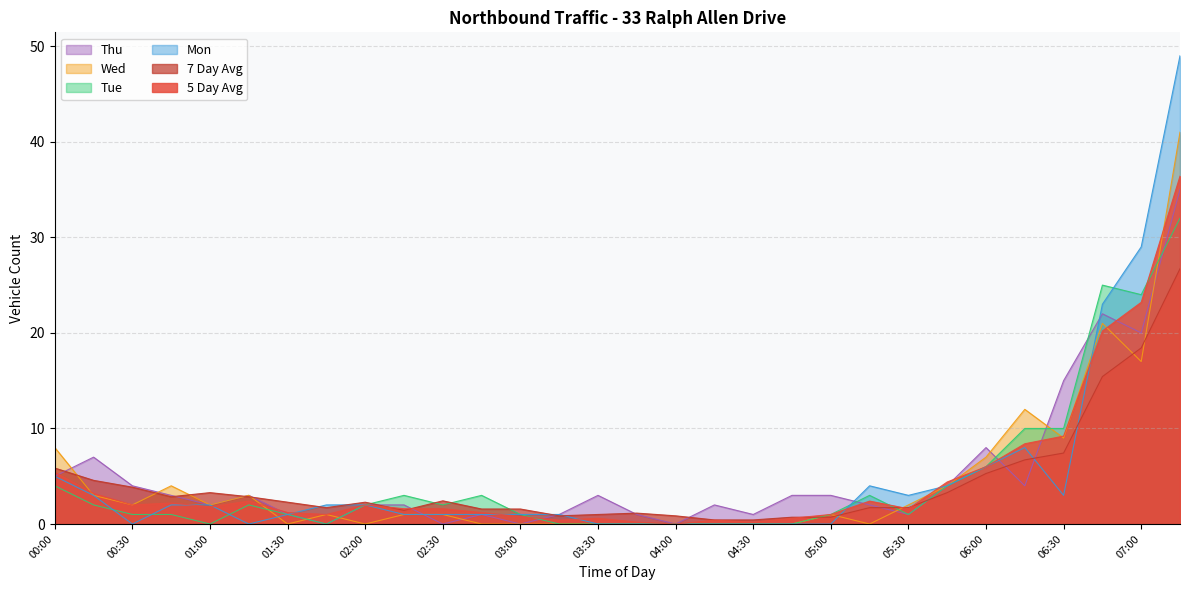

At which category is the sum across all series the highest?

07:15